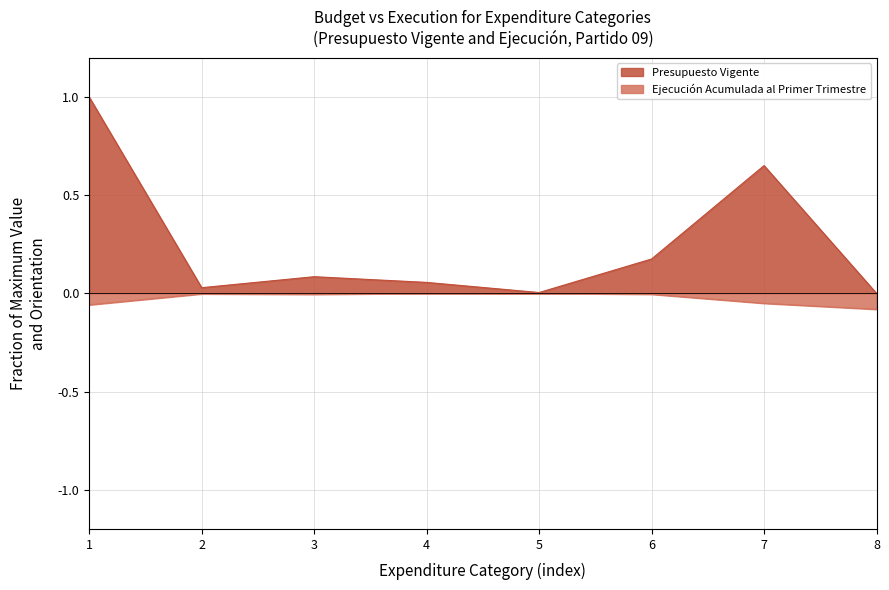

True or false: Presupuesto Vigente and Ejecución Acumulada al Primer Trimestre cross at least once.

False